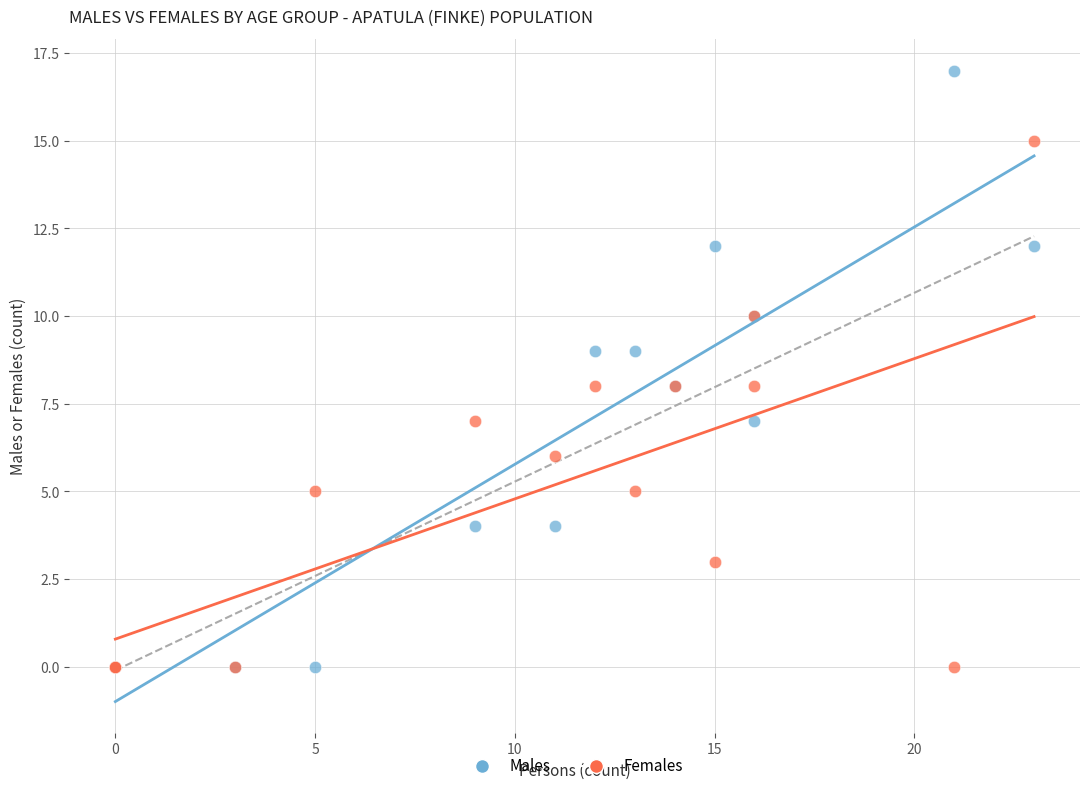

Which series has the widest spread of Y values?

Males